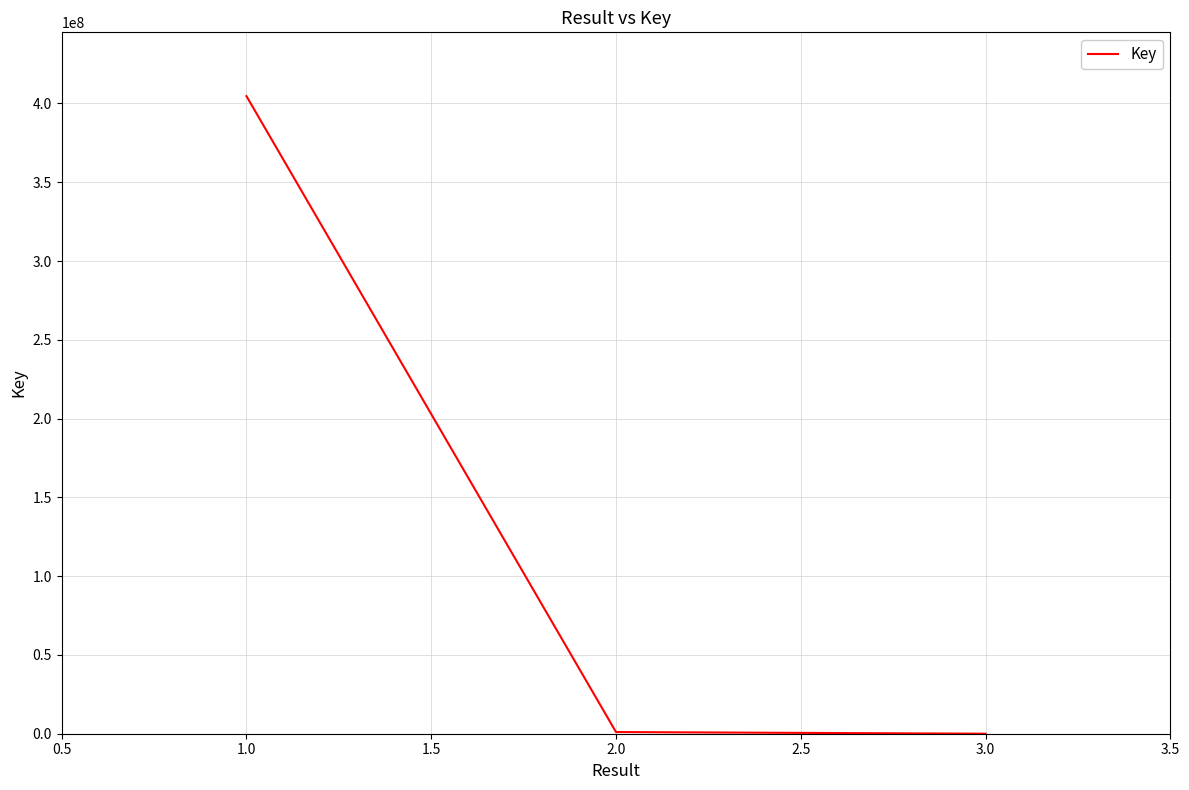

Is it true that the value at 1.0 is 404651849?

True